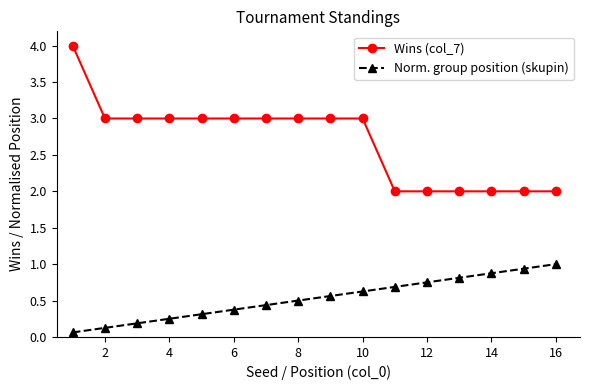

True or false: Norm. group position (skupin) and Wins (col_7) cross at least once.

False